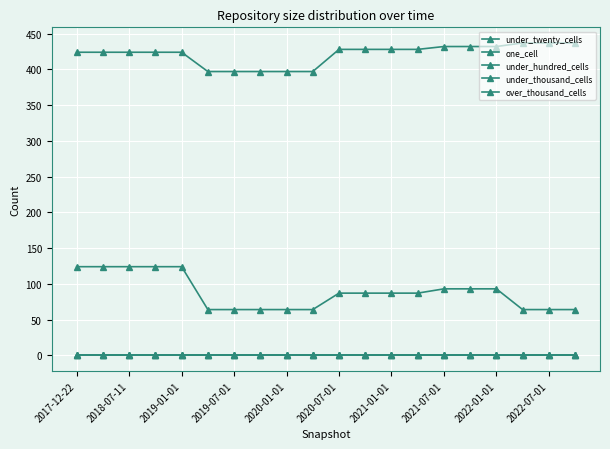

Which series has the largest total across all categories?

under_twenty_cells